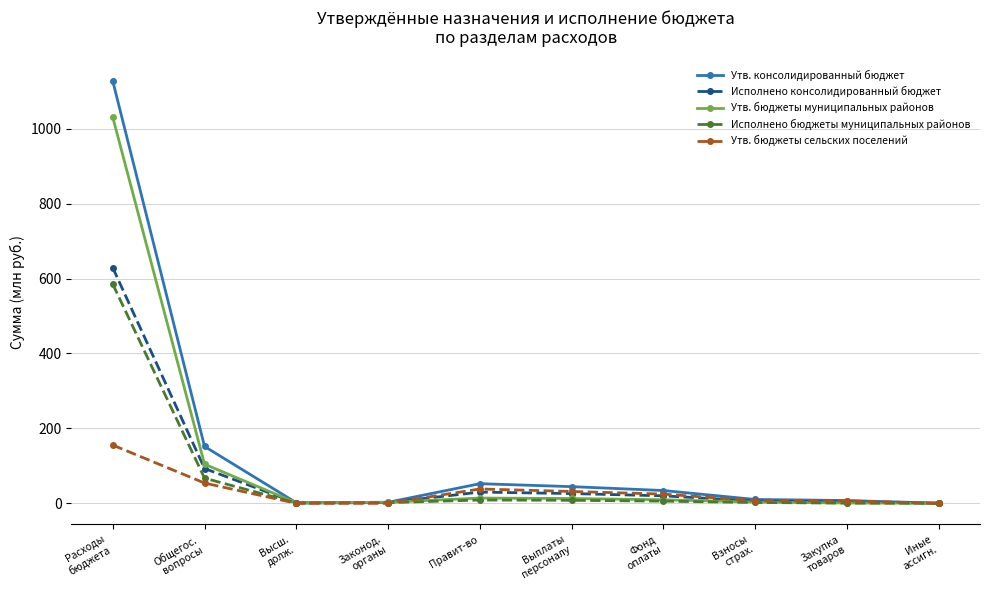

What is the sum of all Исполнено консолидированный бюджет values?

810.8